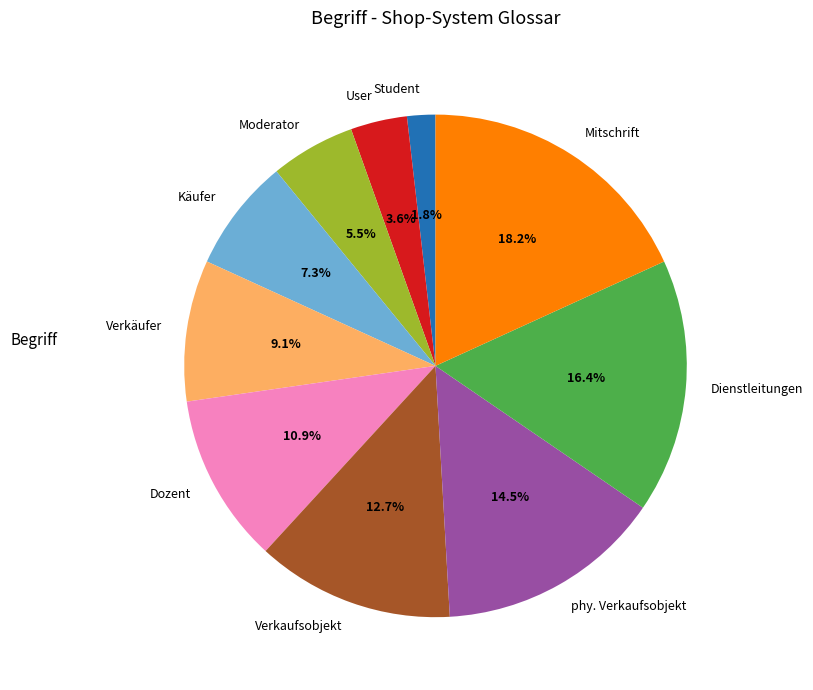

Do Student and Dozent together represent more than half of the pie?

No